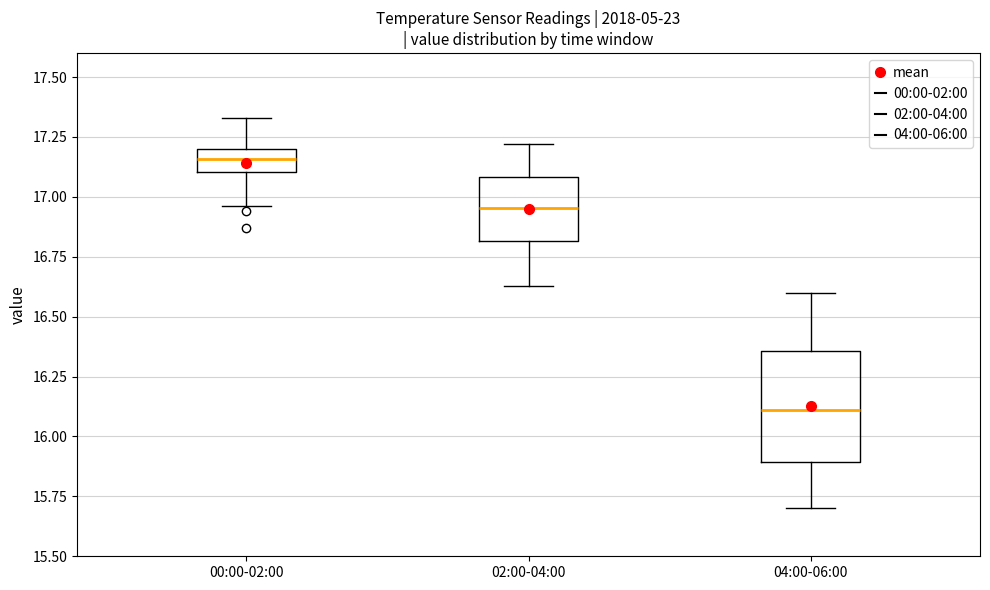

Which box's median line is the lowest?

04:00-06:00